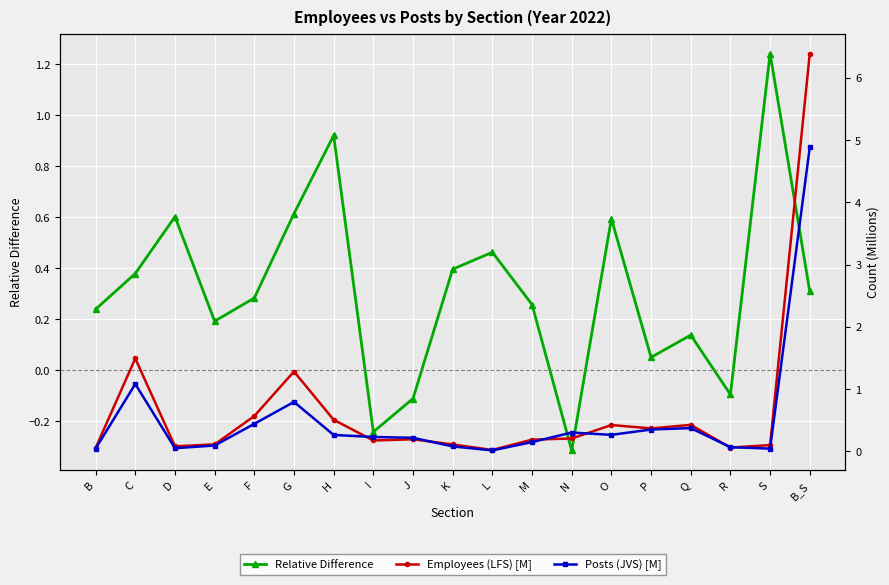

At which label is Relative Difference closest to 0?

P